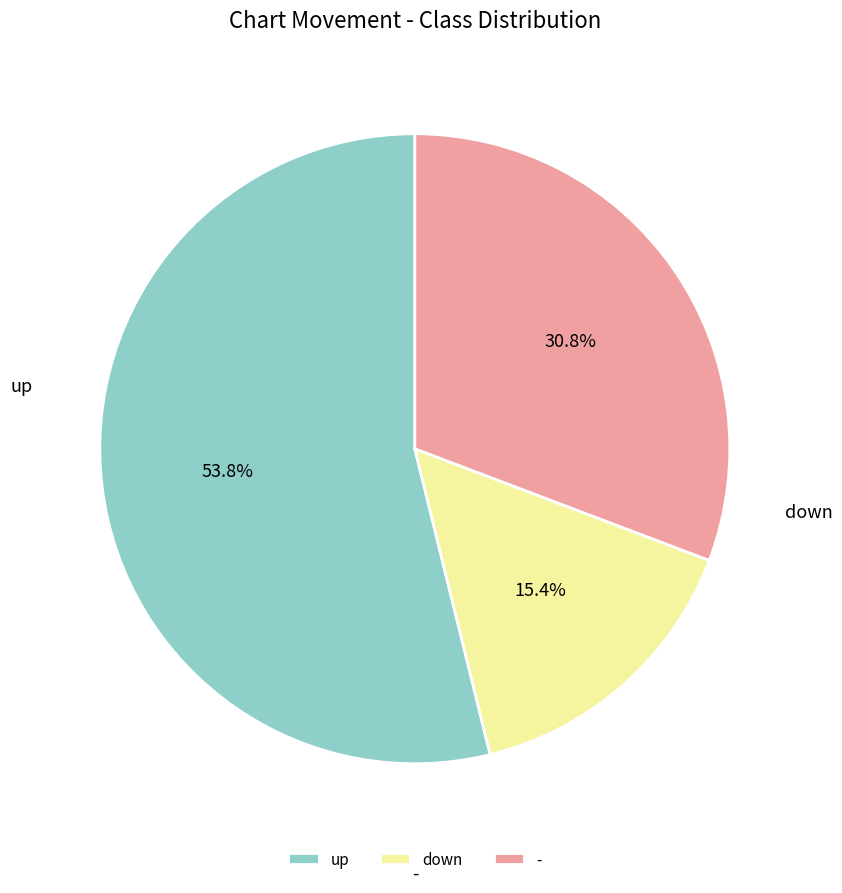

True or false: down accounts for 15% of the total.

True